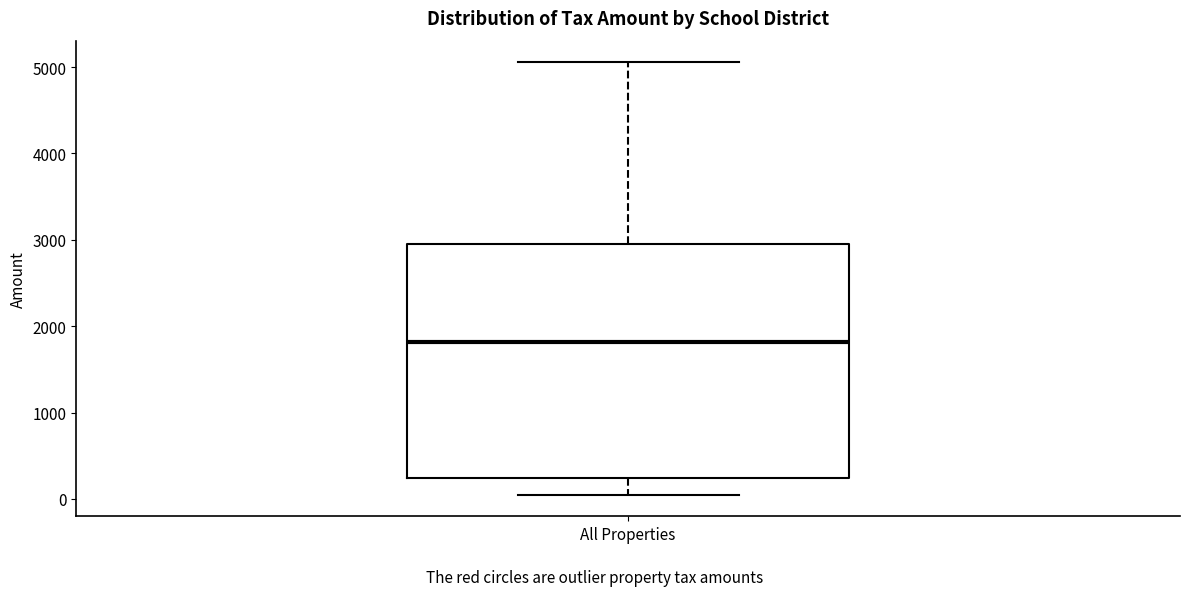

Read this box plot against the y-axis: the position of the median line, the range covered by the box, and the ends of both whiskers. The values are not printed on the chart, so give them approximately, as read against the axis.

median 1800, box 200 to 2900, whiskers 0 to 5100